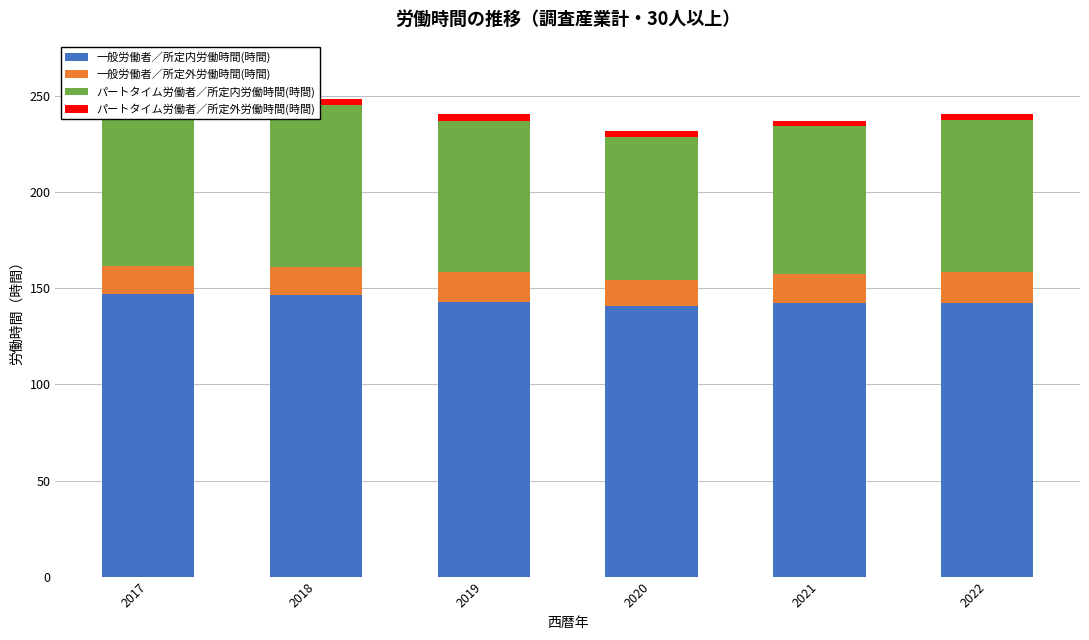

Is it true that 一般労働者／所定外労働時間(時間) equals 15.2 at 2021?

True